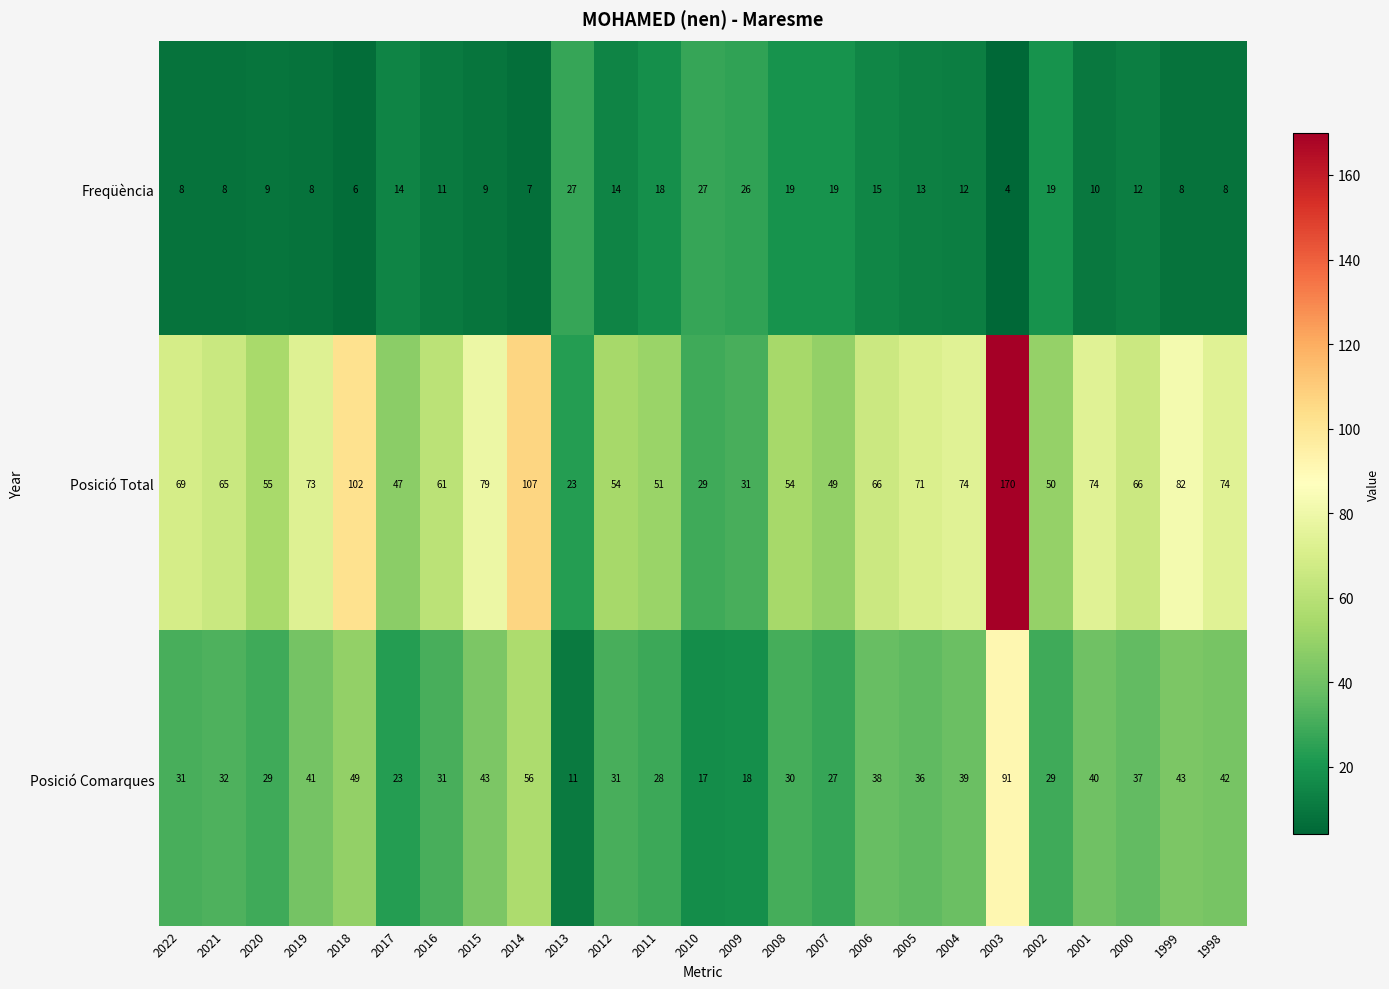

The value of Posició Comarques at 2007 is 12. True or false?

False